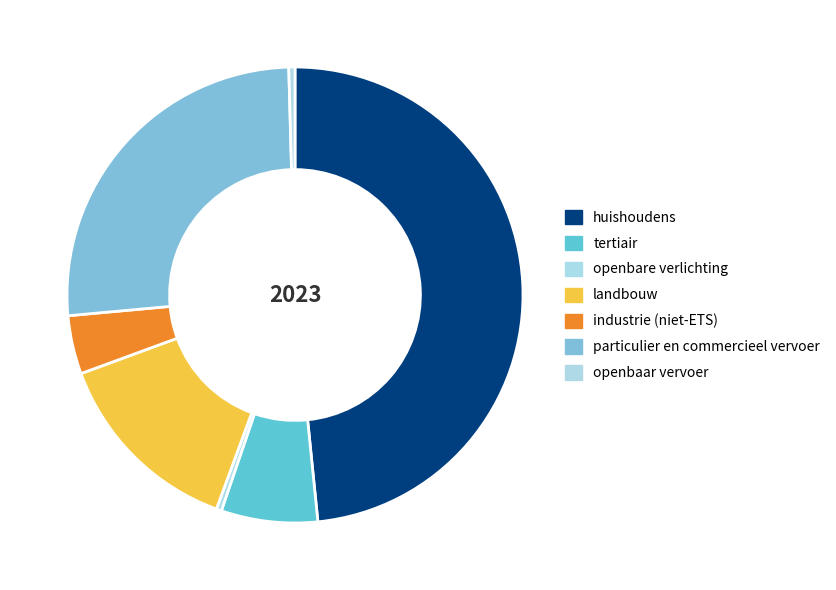

What percentage is the particulier en commercieel vervoer slice, to the nearest percent?

26%